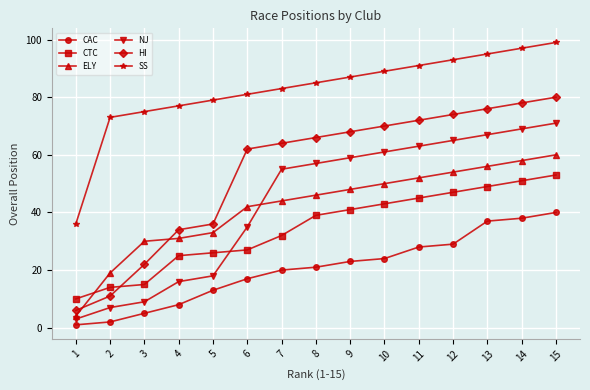

Reading right to left, extract all data points from this chart.

CAC: 15=40	14=38	13=37	12=29	11=28	10=24	9=23	8=21	7=20	6=17	5=13	4=8	3=5	2=2	1=1
CTC: 15=53	14=51	13=49	12=47	11=45	10=43	9=41	8=39	7=32	6=27	5=26	4=25	3=15	2=14	1=10
ELY: 15=60	14=58	13=56	12=54	11=52	10=50	9=48	8=46	7=44	6=42	5=33	4=31	3=30	2=19	1=4
NJ: 15=71	14=69	13=67	12=65	11=63	10=61	9=59	8=57	7=55	6=35	5=18	4=16	3=9	2=7	1=3
HI: 15=80	14=78	13=76	12=74	11=72	10=70	9=68	8=66	7=64	6=62	5=36	4=34	3=22	2=11	1=6
SS: 15=99	14=97	13=95	12=93	11=91	10=89	9=87	8=85	7=83	6=81	5=79	4=77	3=75	2=73	1=36